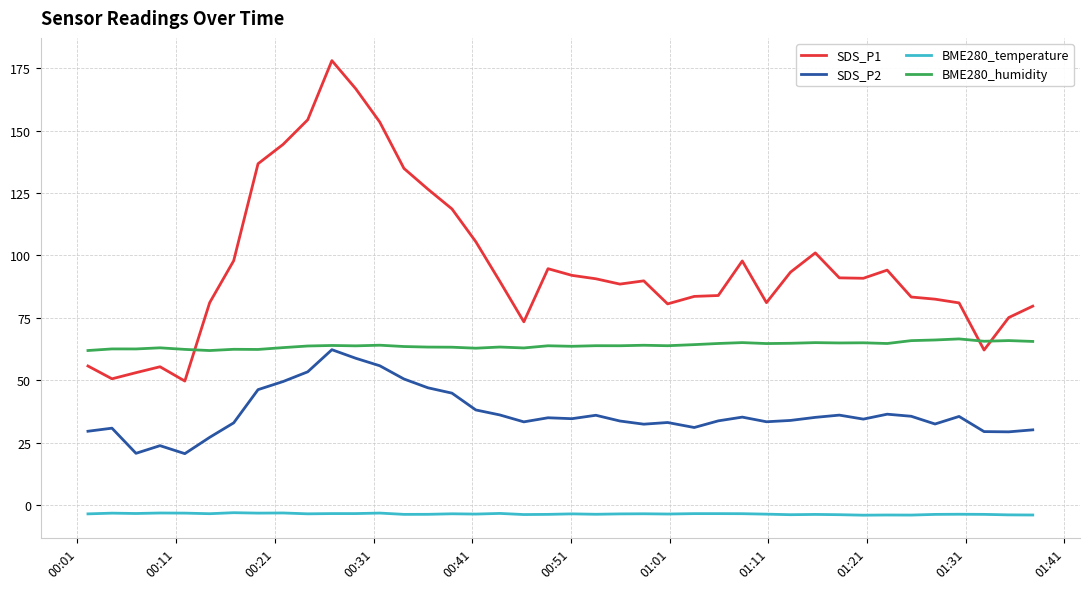

Which series has the largest range (max minus min)?

SDS_P1